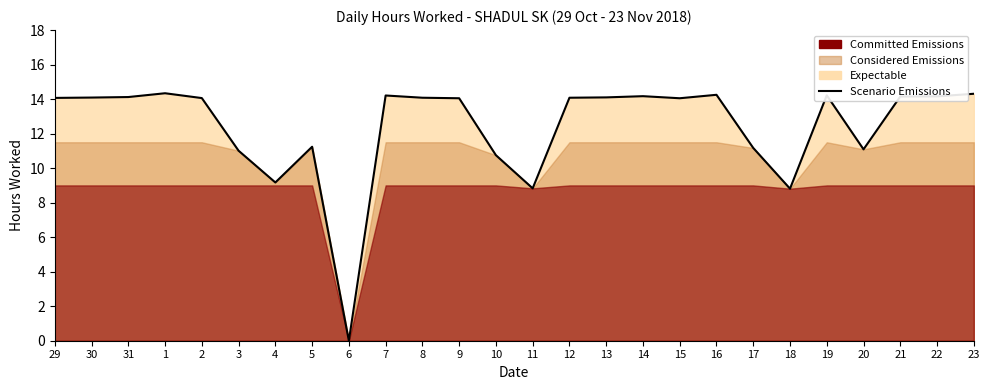

List the labels in order of value, largest first.

1, 23, 16, 19, 7, 14, 22, 21, 31, 13, 30, 8, 12, 29, 2, 9, 15, 5, 17, 20, 3, 10, 4, 11, 18, 6